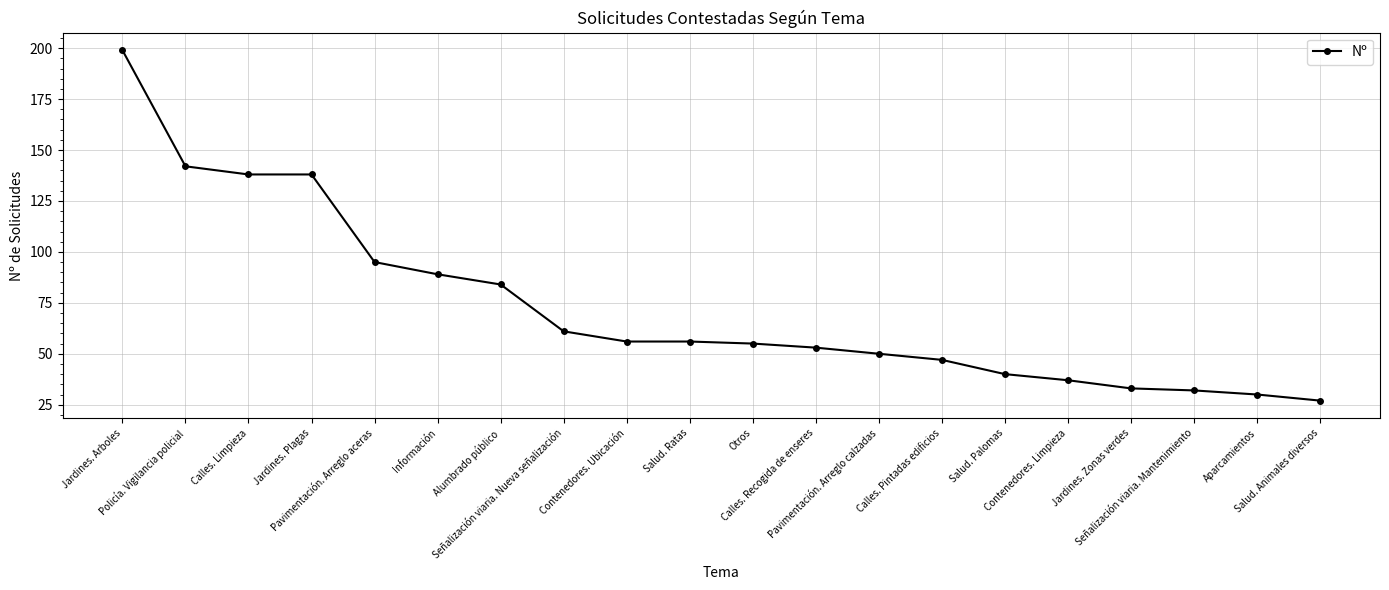

What is the difference between the maximum and minimum values?

172